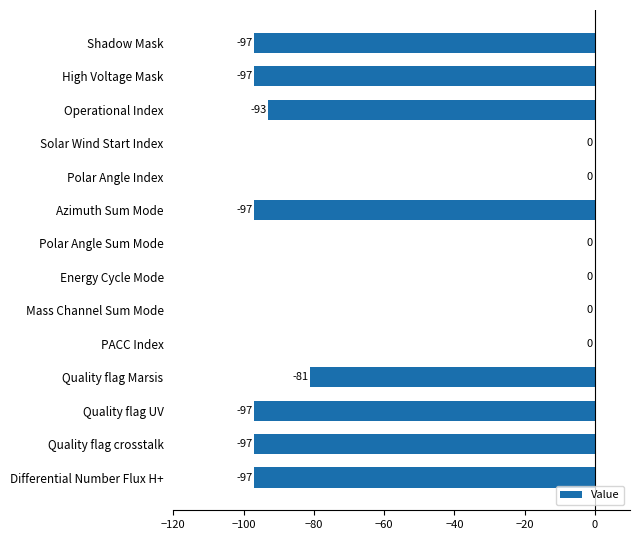

What is the sum of all values?

-756